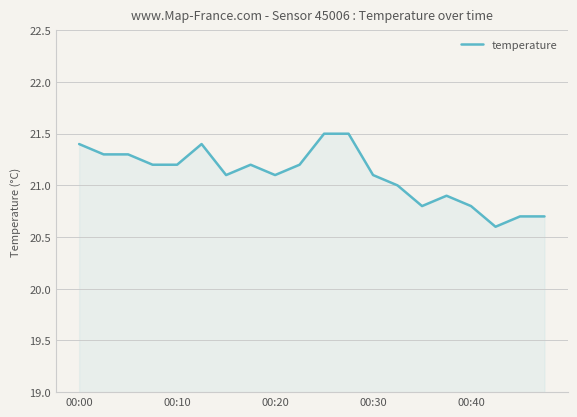

What is the difference between the maximum and minimum values?

0.9